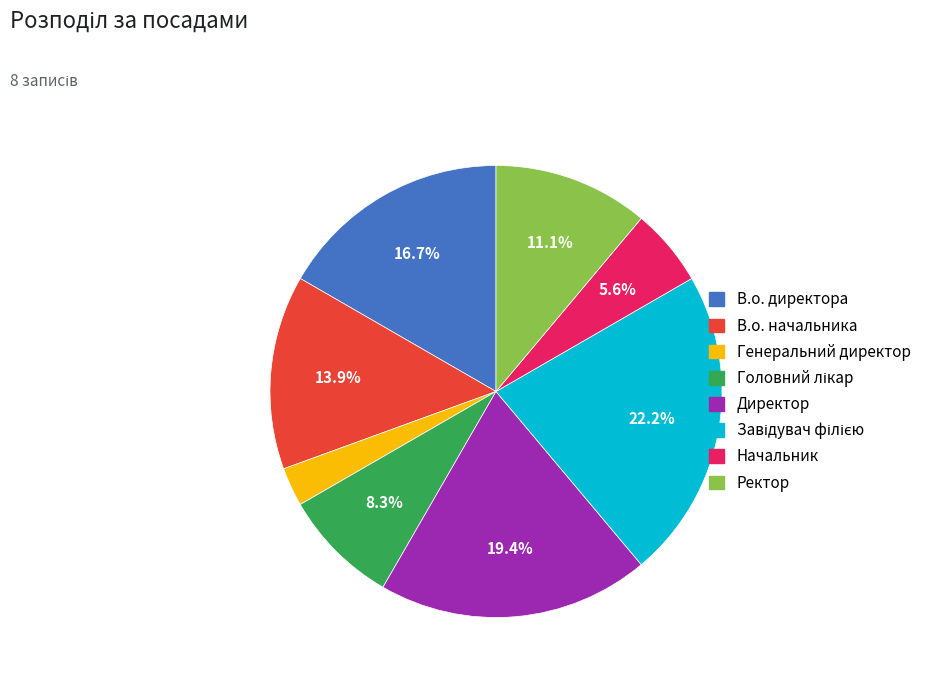

Does Генеральний директор represent more than half of the total?

No